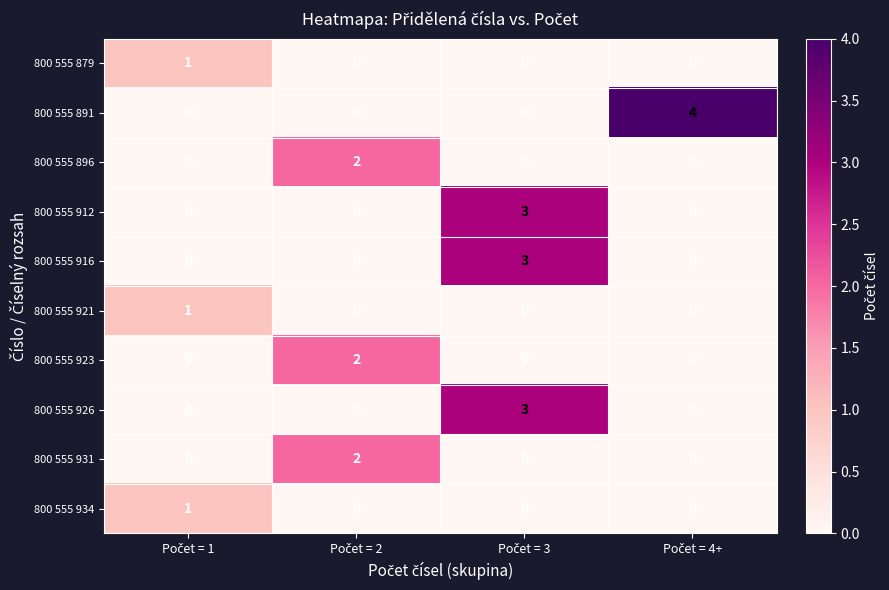

What is the maximum value for 800 555 912?

3